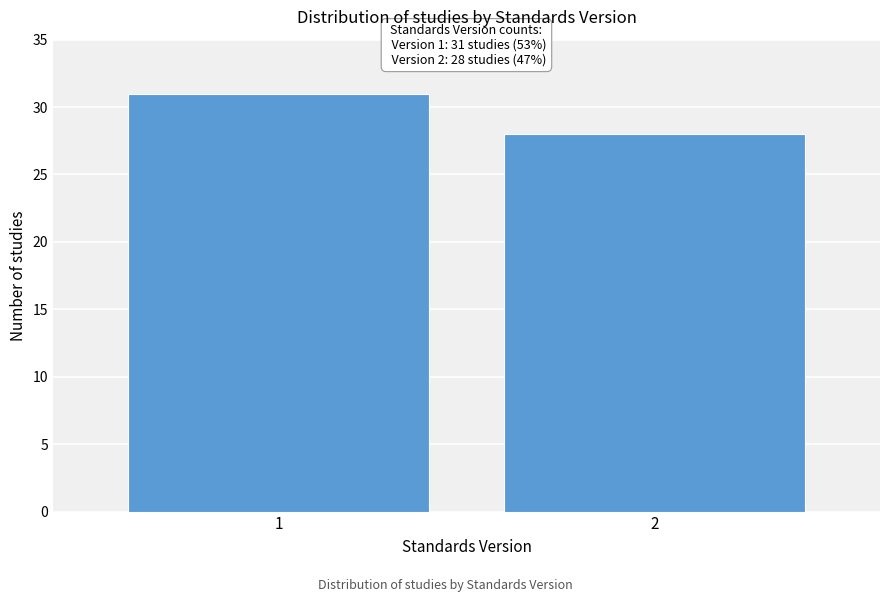

Reading left to right, extract all data points from this chart.

1=31	2=28